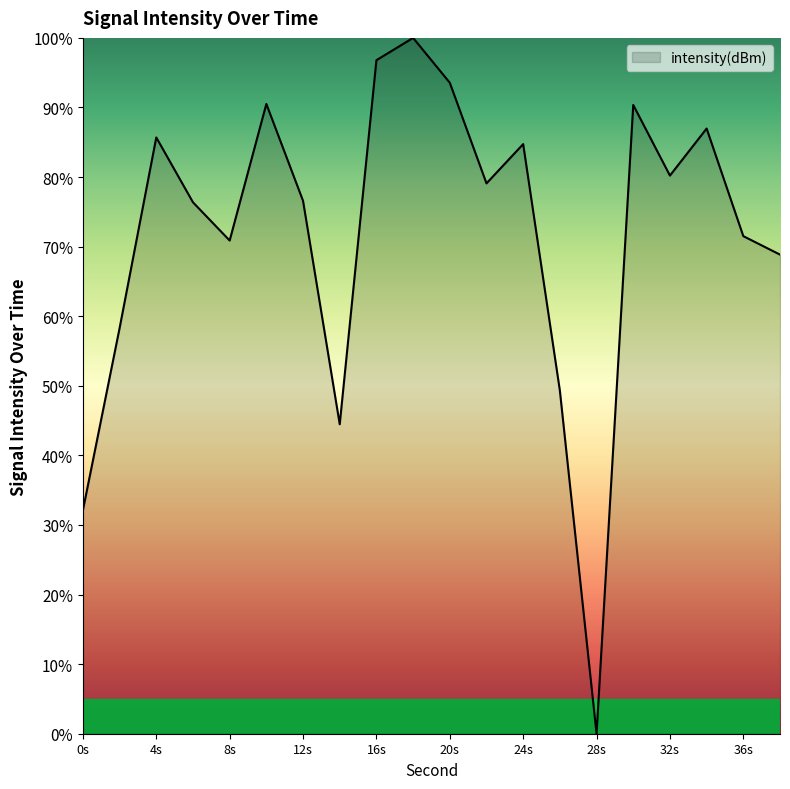

What is the difference between the maximum and minimum values?

100.0